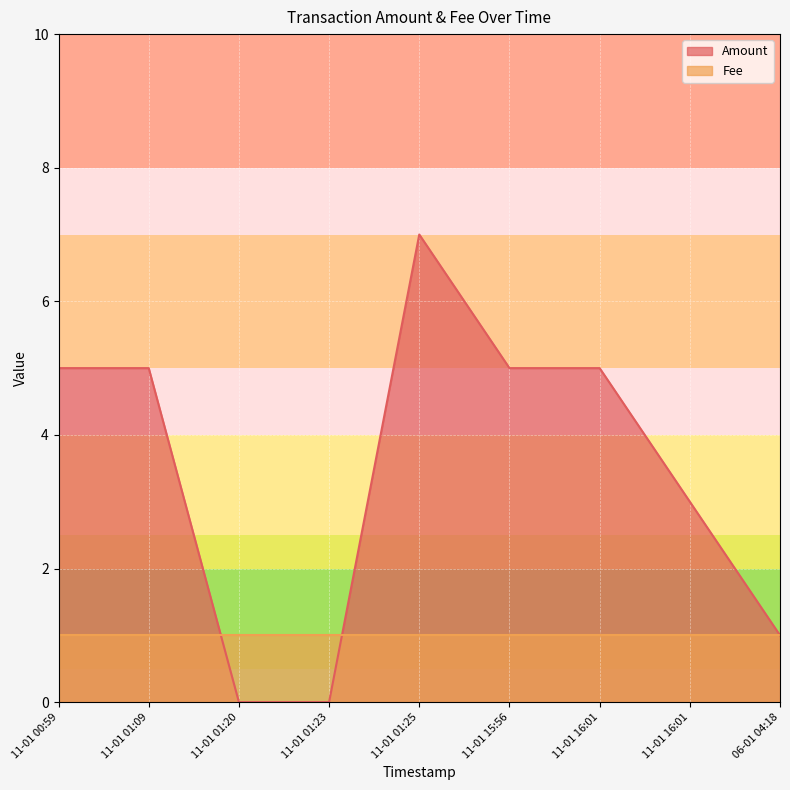

Is it true that Amount equals 5 at 2016-11-01 15:56:40?

True